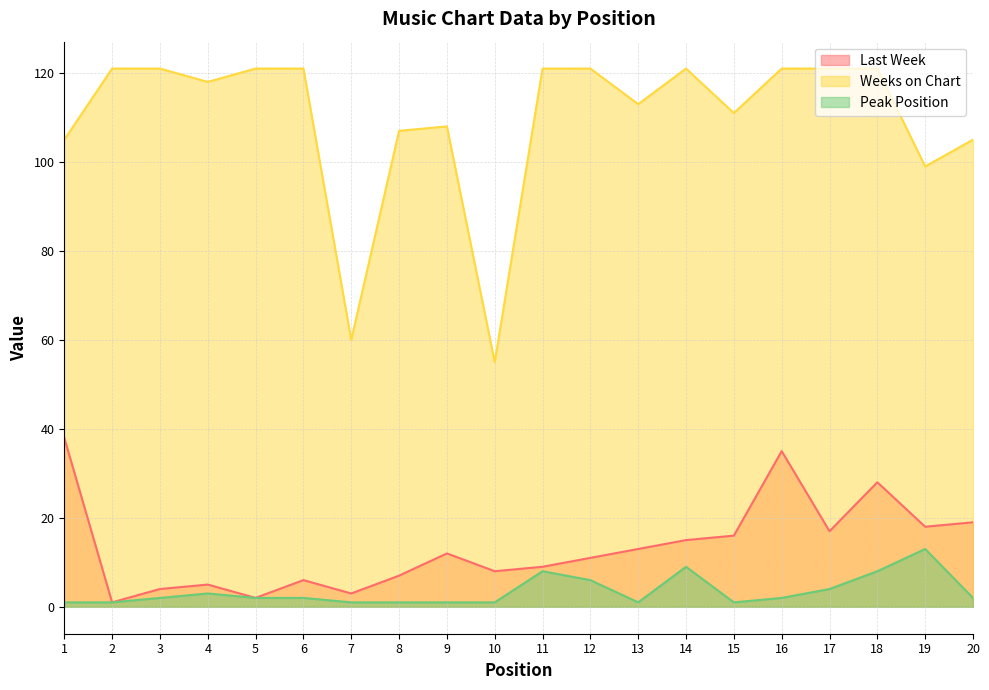

At how many categories does at least one series exceed 72?

18